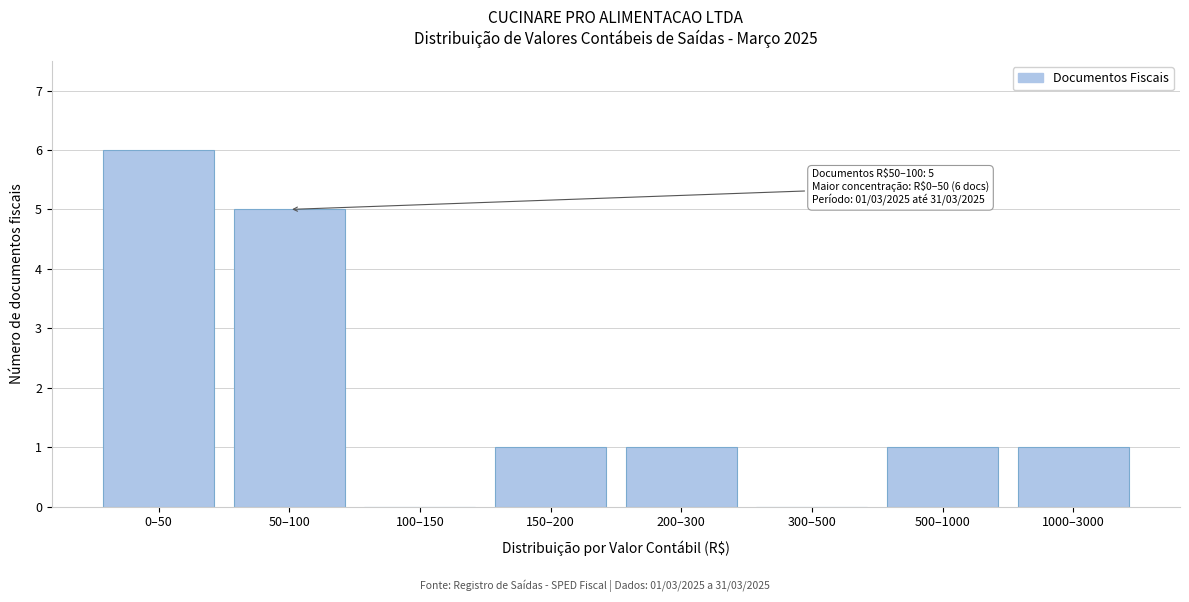

Reading left to right, list all the values displayed in this chart.

0–50=6	50–100=5	100–150=0	150–200=1	200–300=1	300–500=0	500–1000=1	1000–3000=1